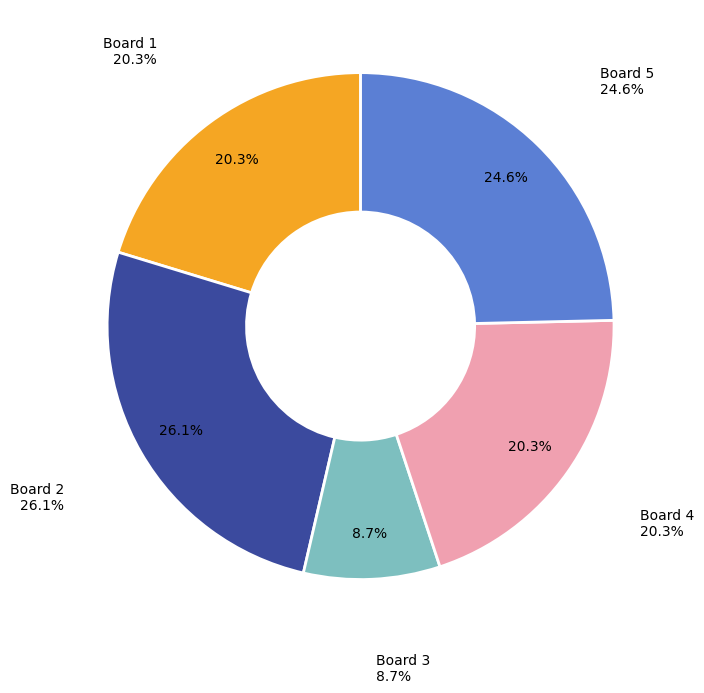

To the nearest percent, what percentage of the pie is 1?

20%